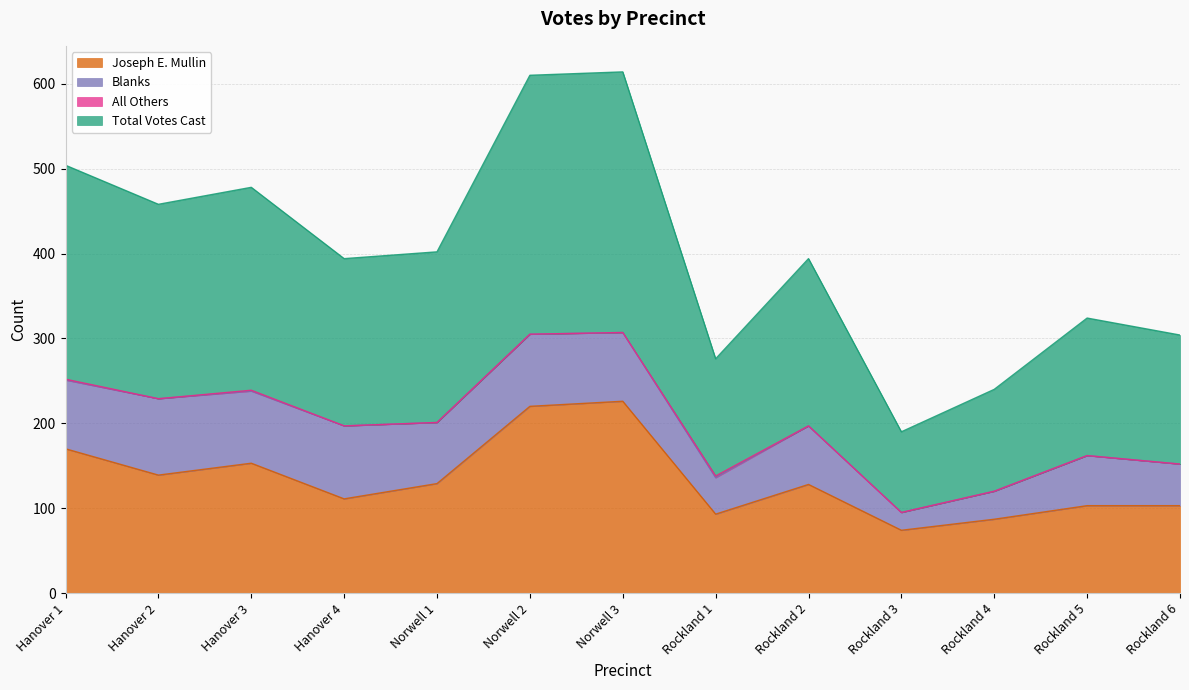

What is the difference between the maximum and minimum values in the Total Votes Cast series?

212